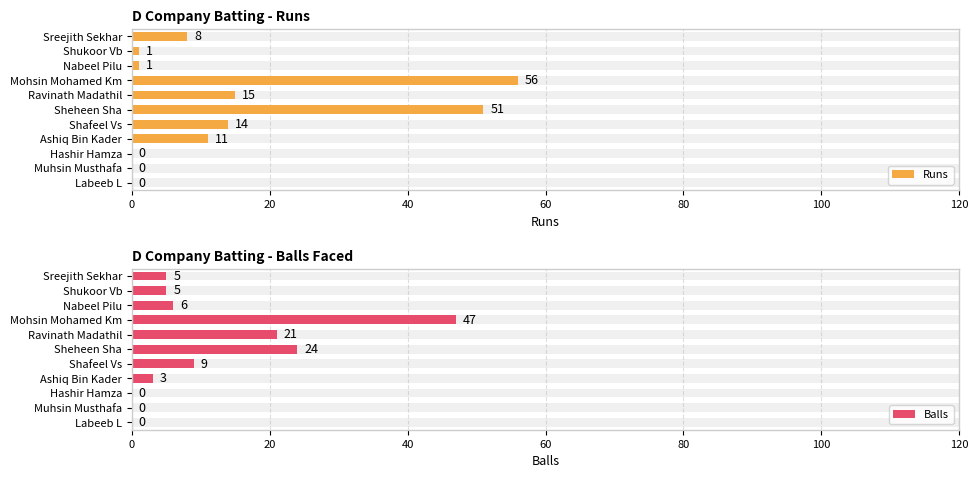

What position from the left is Shukoor Vb?

2